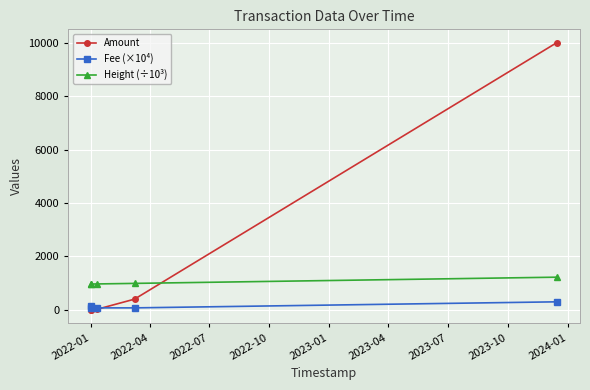

How many data points in Amount are less than 18?

2